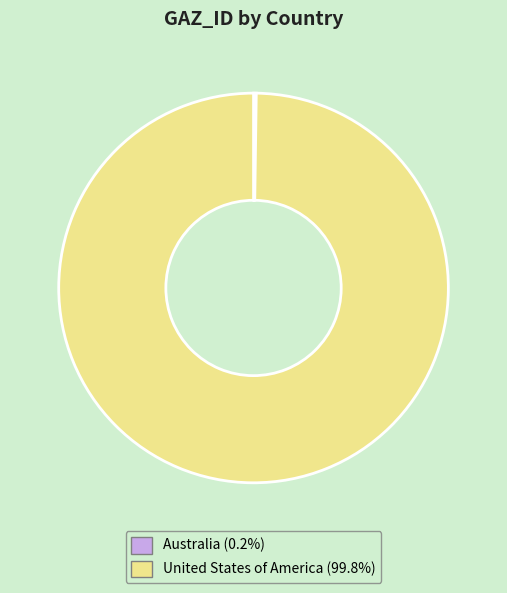

Which slice is the largest?

United States of America